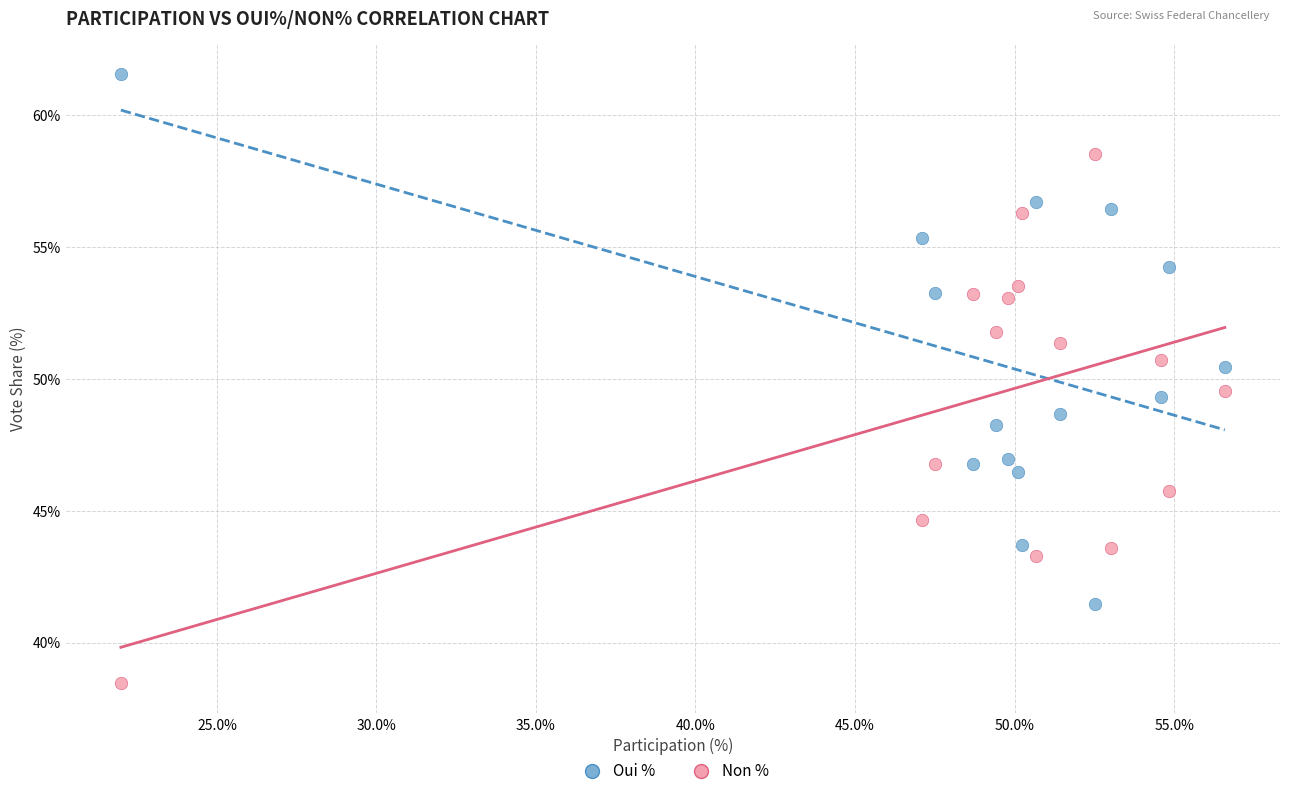

Which series contains the highest Y value?

Oui %